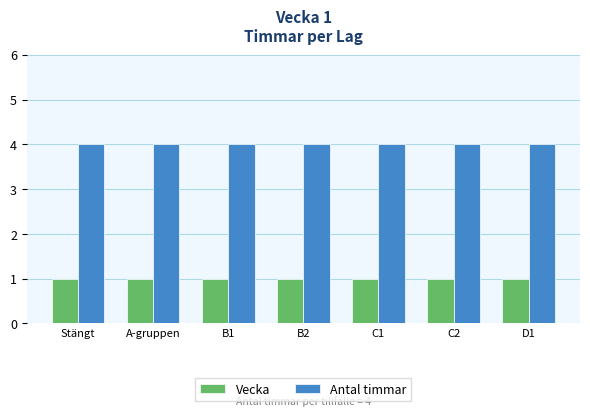

What is the maximum value shown in the chart?

4